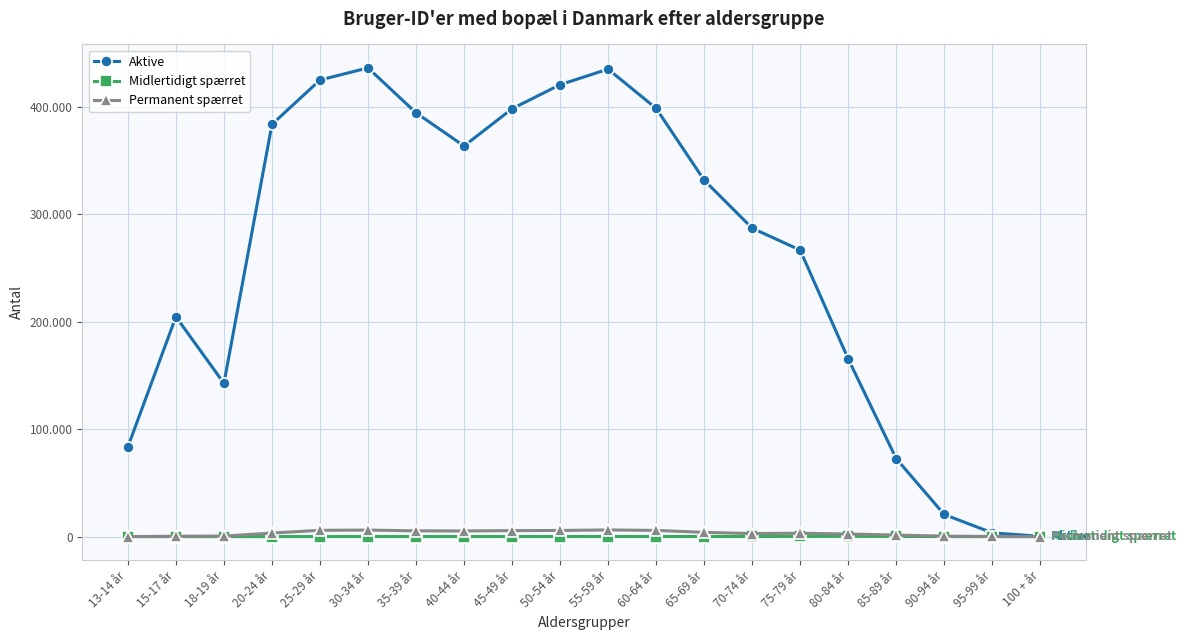

List the series in order of their peak value, lowest first.

Midlertidigt spærret, Permanent spærret, Aktive